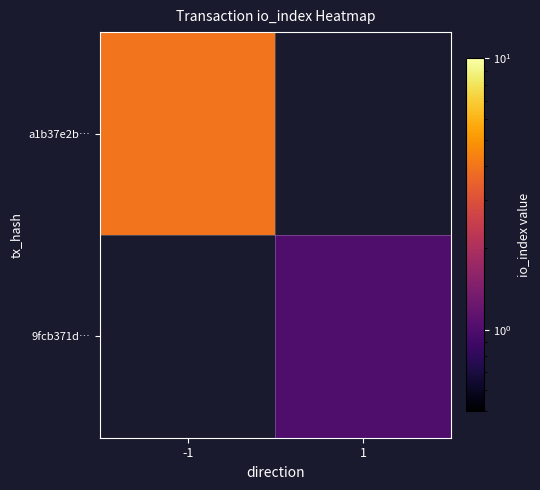

Is it true that 9fcb371d… equals 1.4 at 1?

False